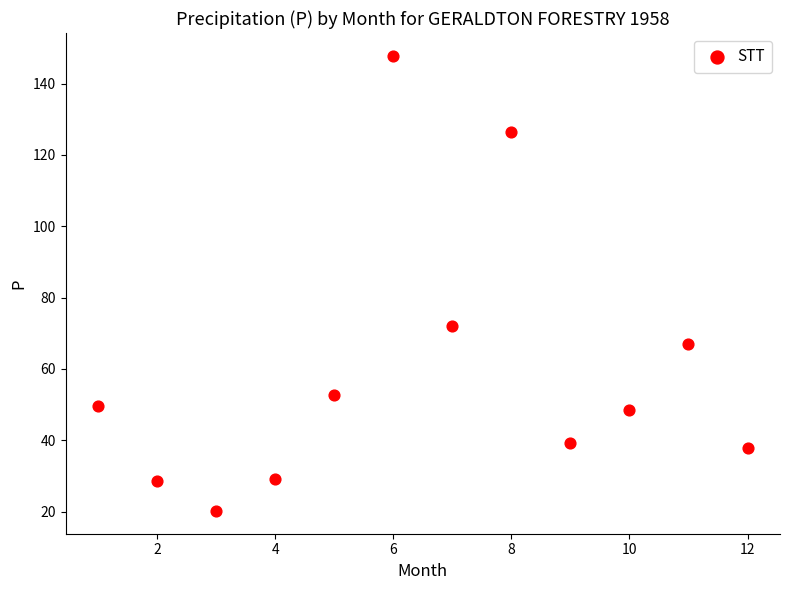

What Y value in the scatter plot is closest to 84?

72.0